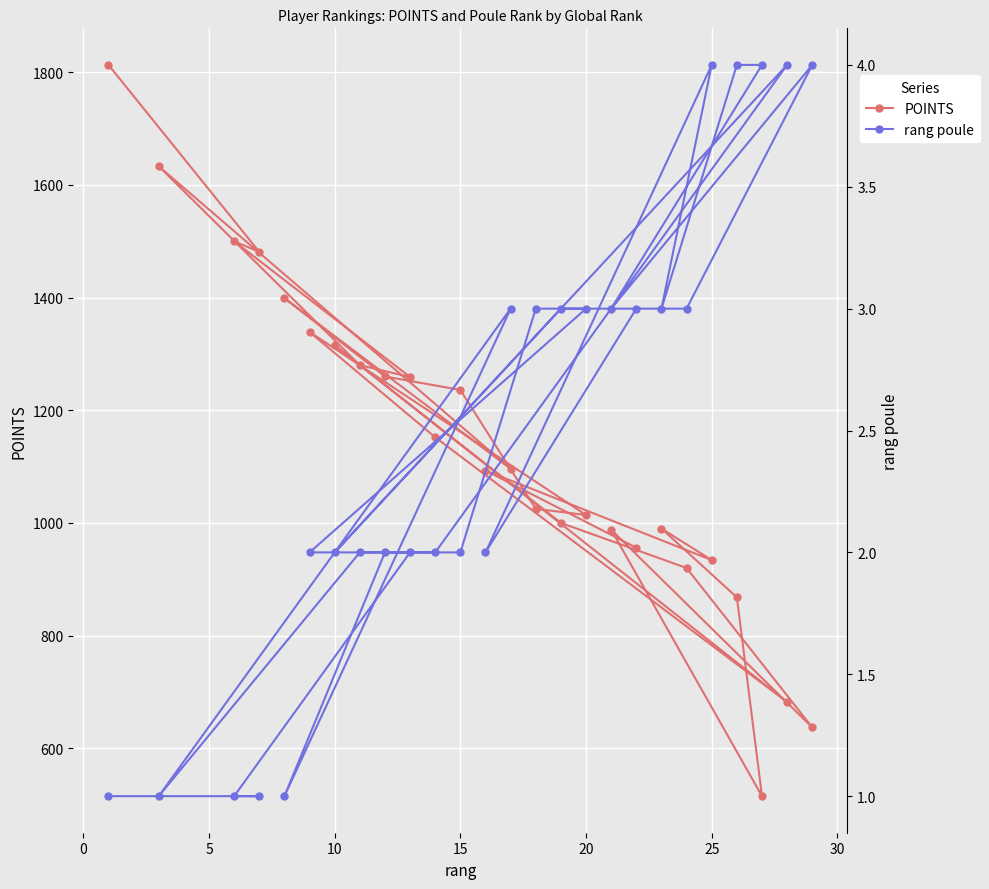

What is the maximum value for rang poule?

4